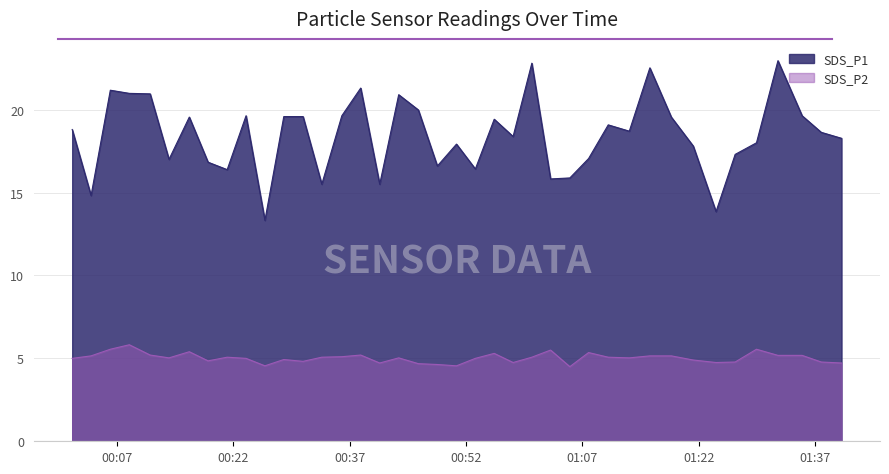

What is the maximum value shown in the chart?

22.9